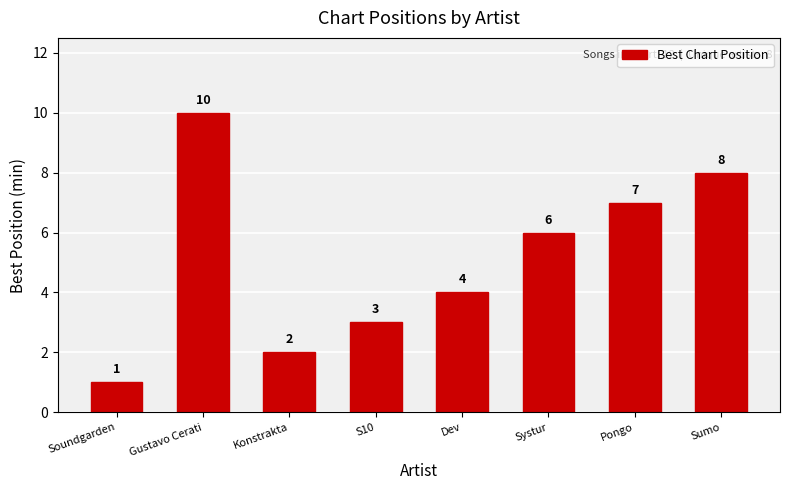

What is the difference between the second highest and second lowest values?

6